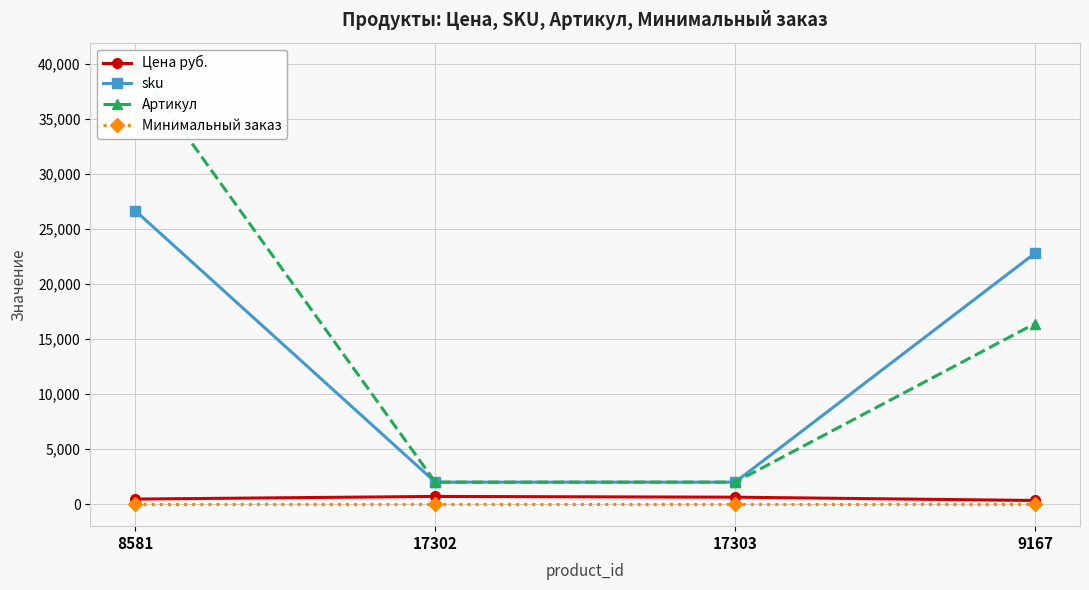

Reading right to left, extract all data points from this chart.

Цена руб.: 9167=338	17303=638	17302=706	8581=467
sku: 9167=22820	17303=2005	17302=2004	8581=26671
Артикул: 9167=16422	17303=2005	17302=2004	8581=39959
Минимальный заказ: 9167=1	17303=1	17302=1	8581=1